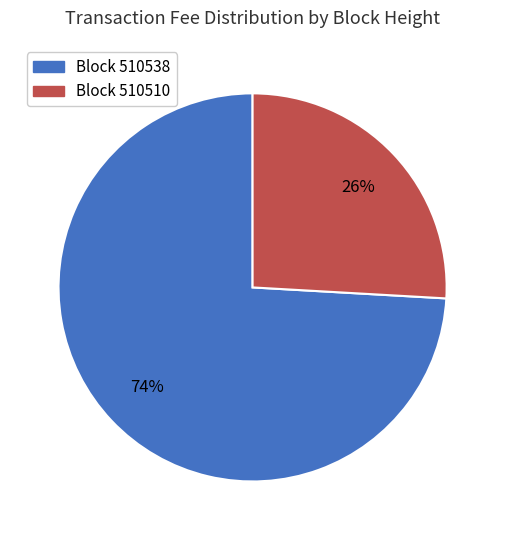

To the nearest percent, what is the difference between the largest and smallest slice percentages?

48%